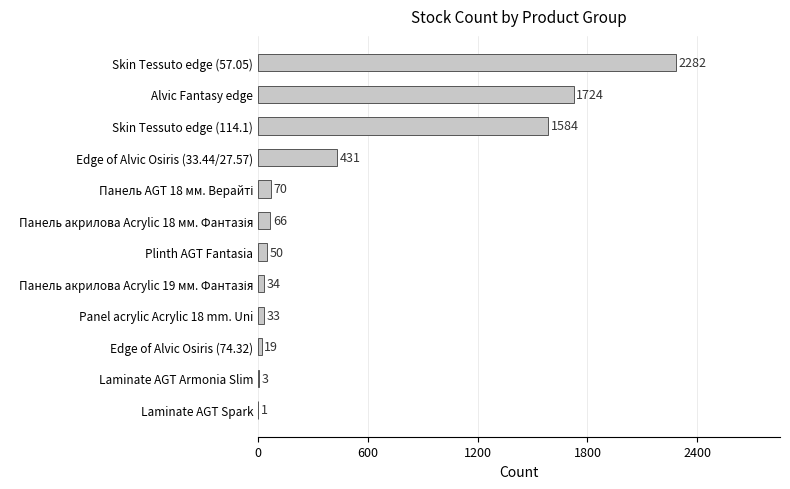

What is the sum of the values at Edge of Alvic Osiris (74.32) and Alvic Fantasy edge?

1743